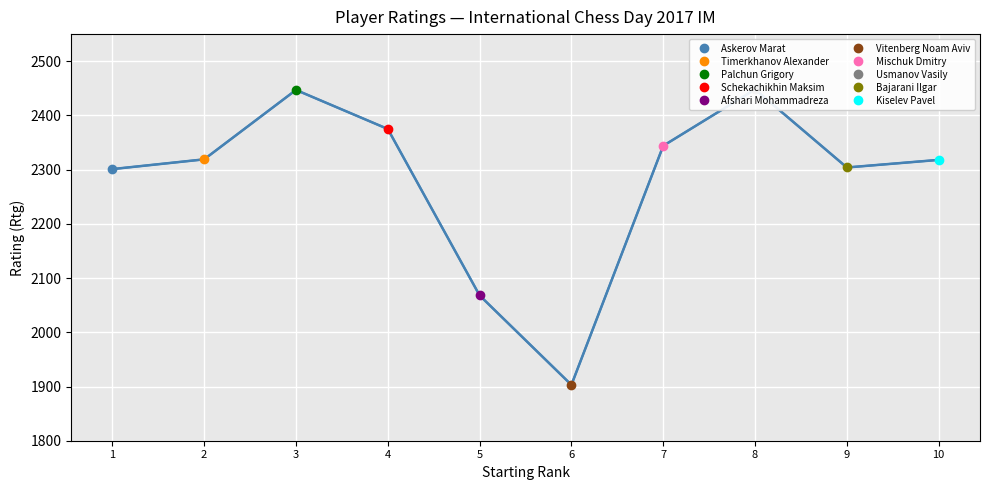

True or false: the data shows 888 at 3.

False